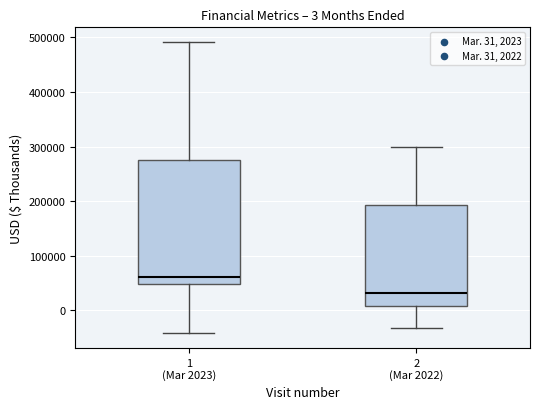

Which box is the tallest, from its lower edge to its upper edge?

1 (Mar 2023)